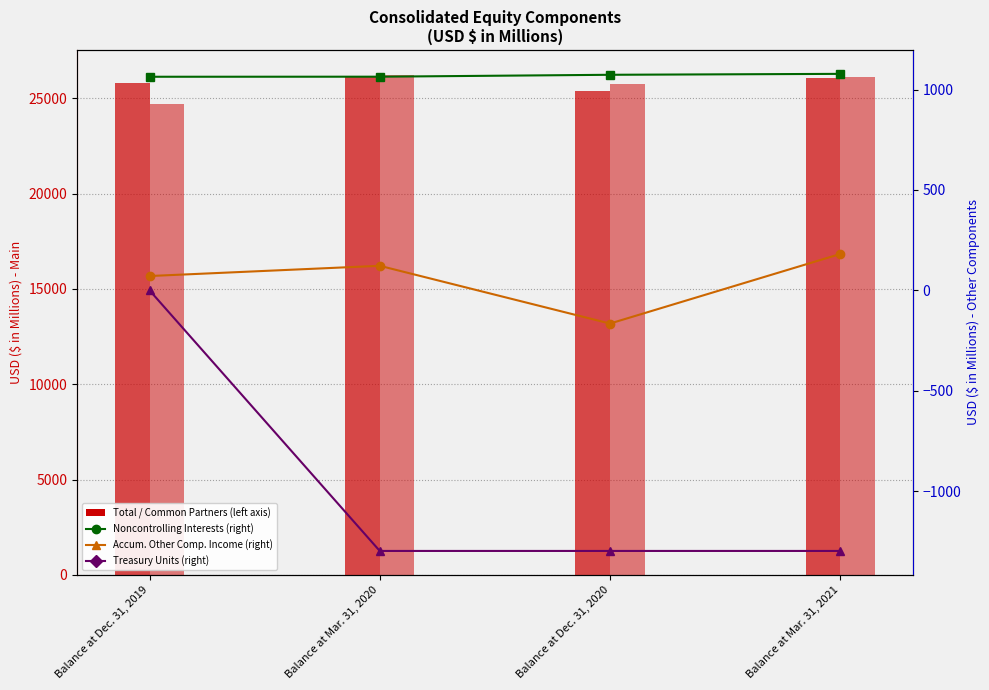

What is the total value across all series at Balance at Mar. 31, 2021?

52140.4